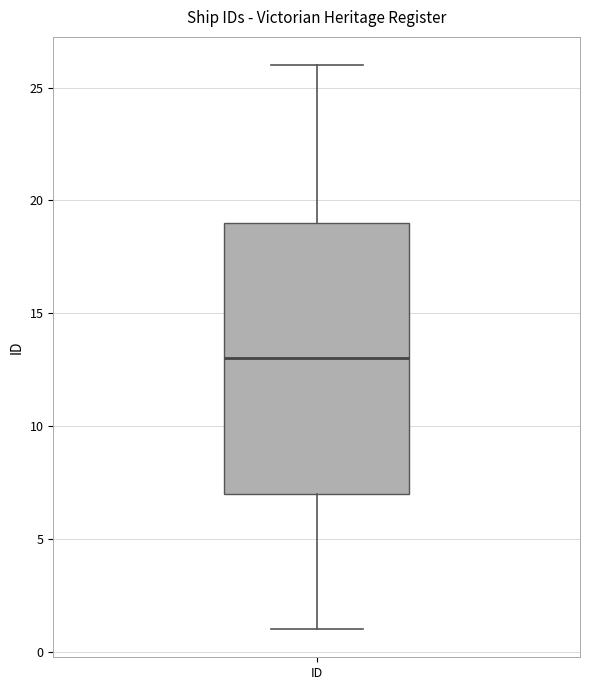

Transcribe this box plot: give where the median line is, the range the box spans, and where the two whiskers end, as read against the y-axis. The values are not printed on the chart, so give them approximately, as read against the axis.

median 13, box 7 to 19, whiskers 1 to 26